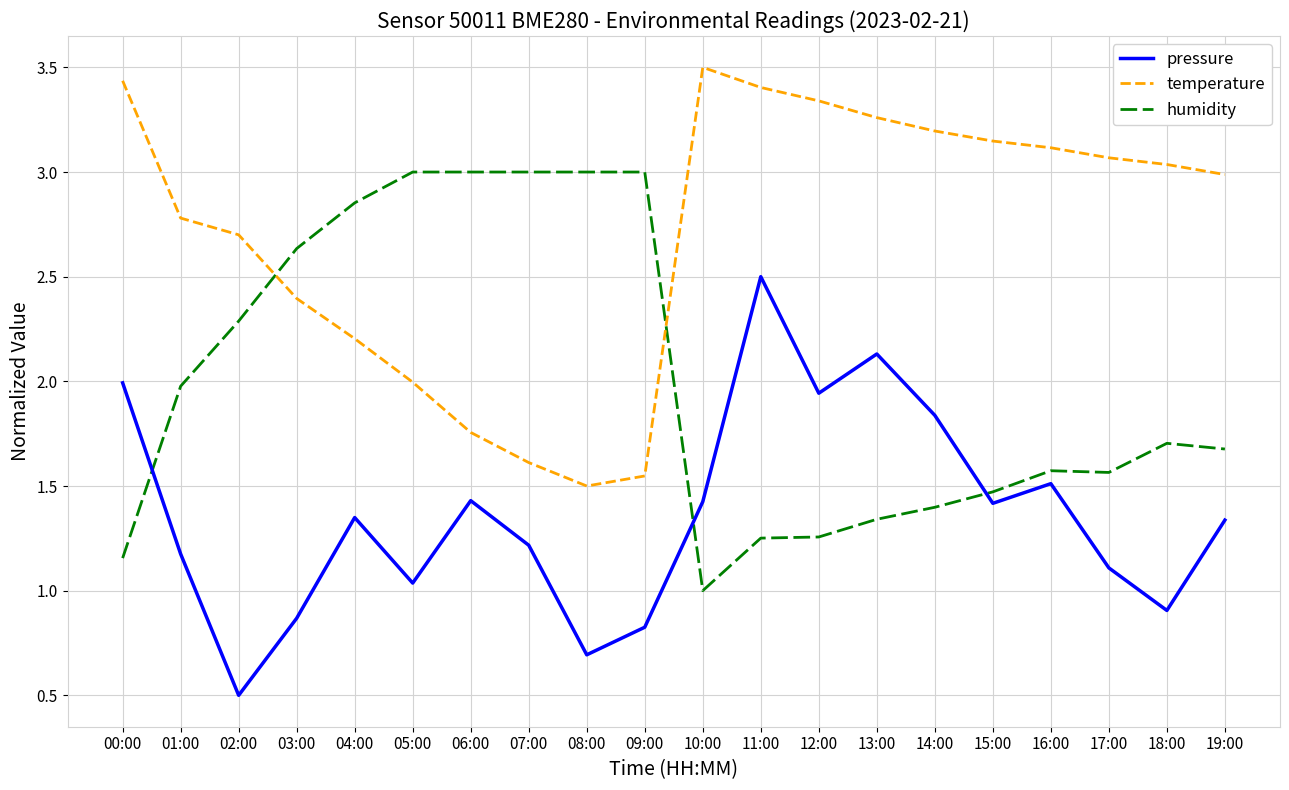

Rank the series by their maximum value, from lowest to highest.

pressure, humidity, temperature